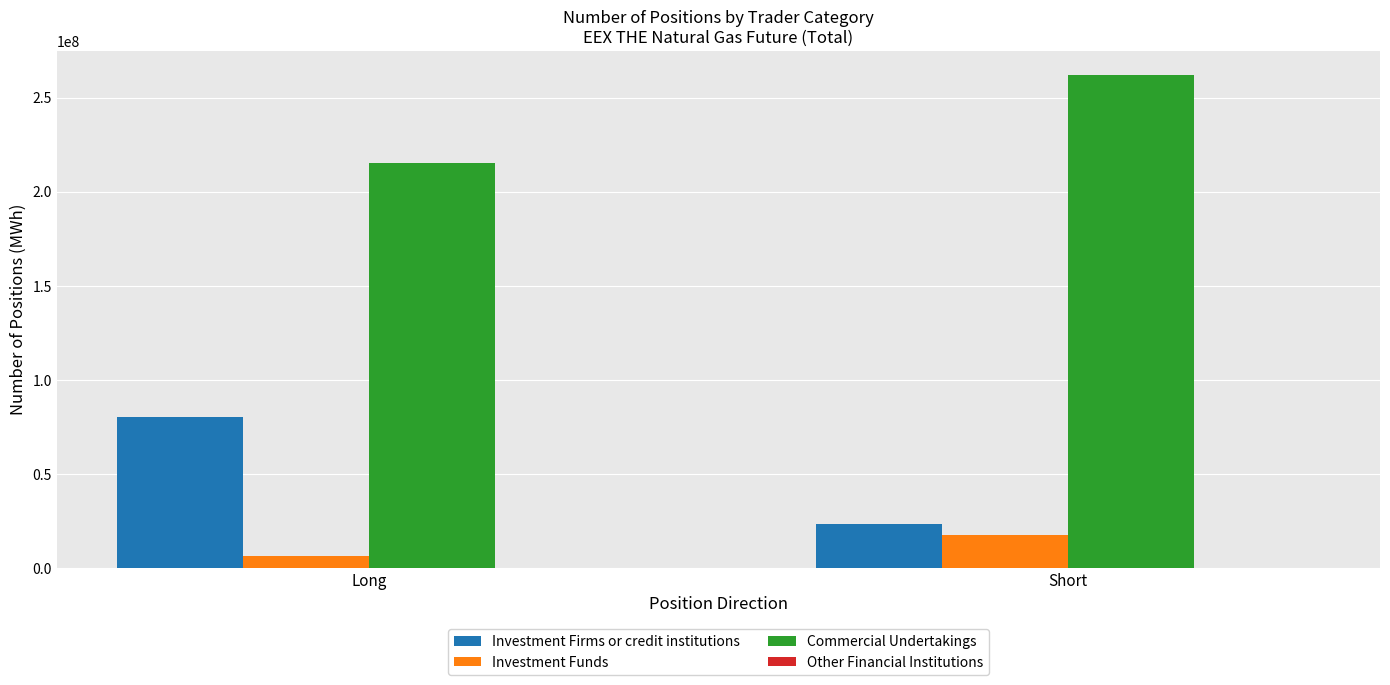

Does the chart contain stacked bars?

No